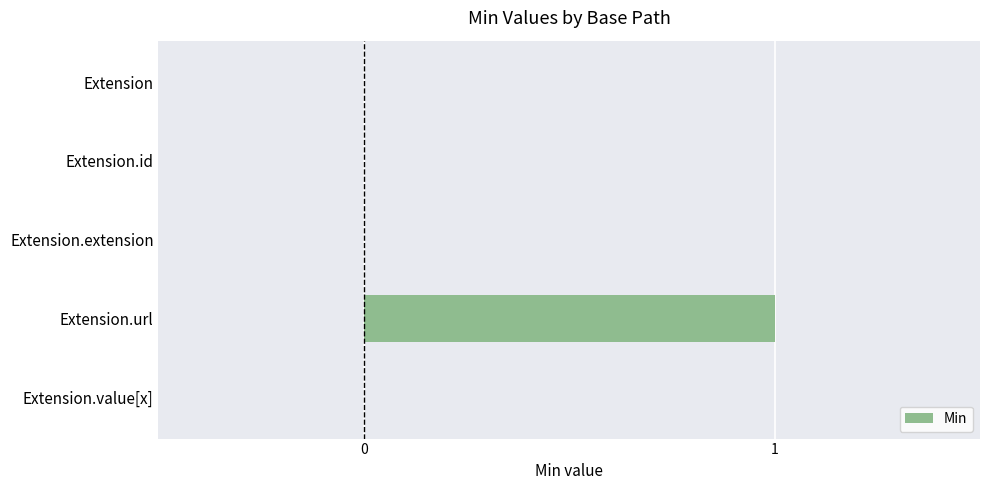

How many distinct data groups are displayed?

1